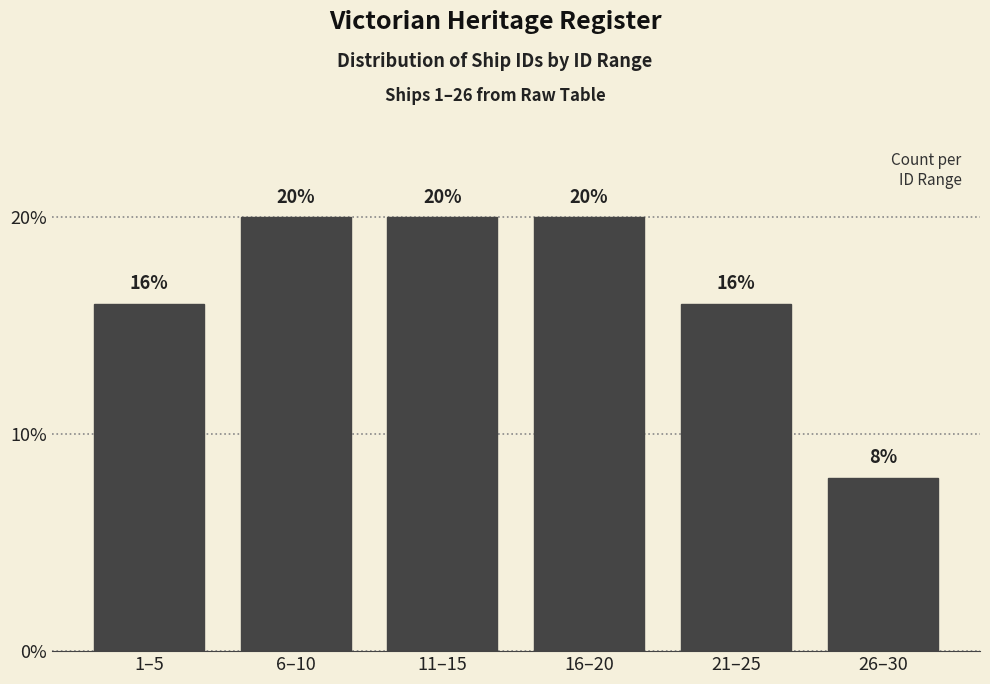

Reading left to right, extract all data points from this chart.

16	20	20	20	16	8